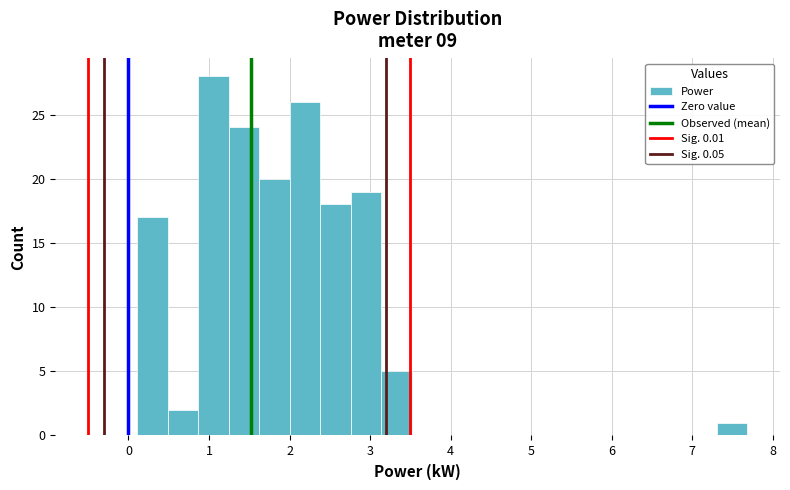

Read against the x-axis, roughly where is the centre of the tallest bar?

1.1